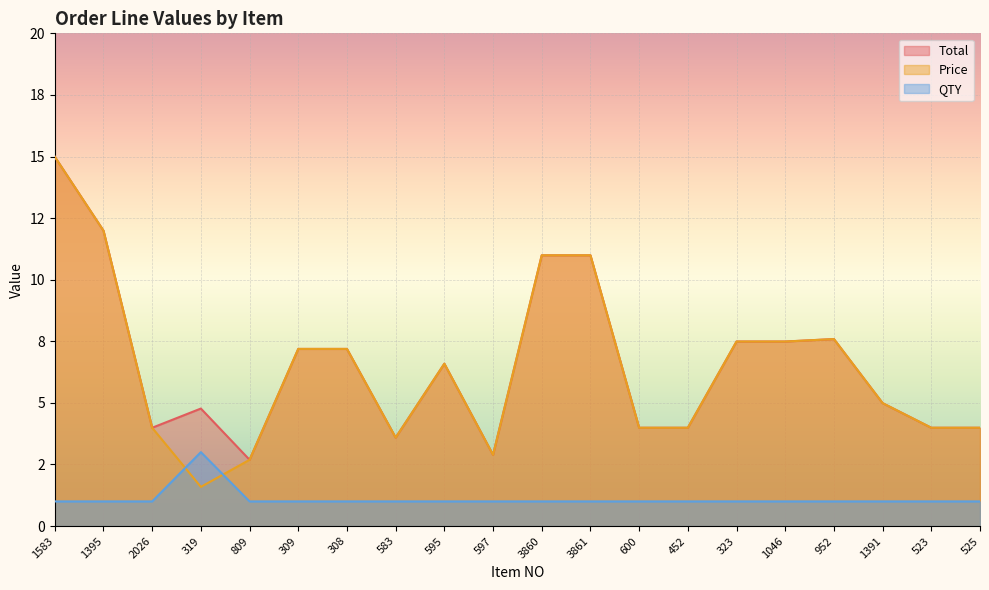

The Total series shows 4.8 at 319. True or false?

True